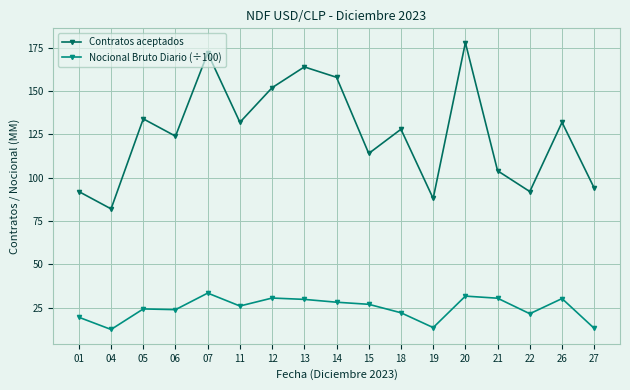

Which series has the largest range (max minus min)?

Contratos aceptados